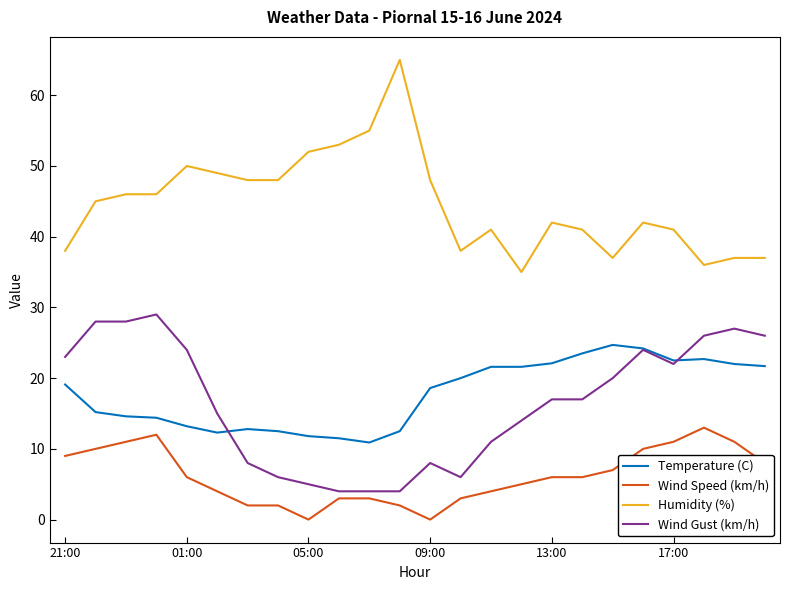

List the series in order of their peak value, highest first.

Humidity (%), Wind Gust (km/h), Temperature (C), Wind Speed (km/h)